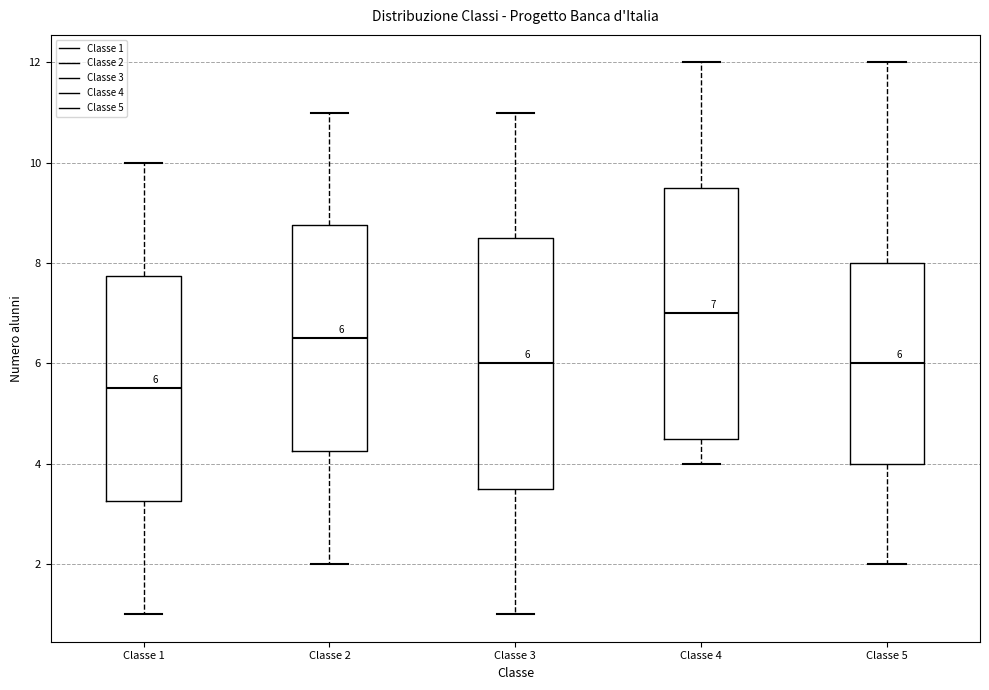

Which box has the highest median line?

Classe 4